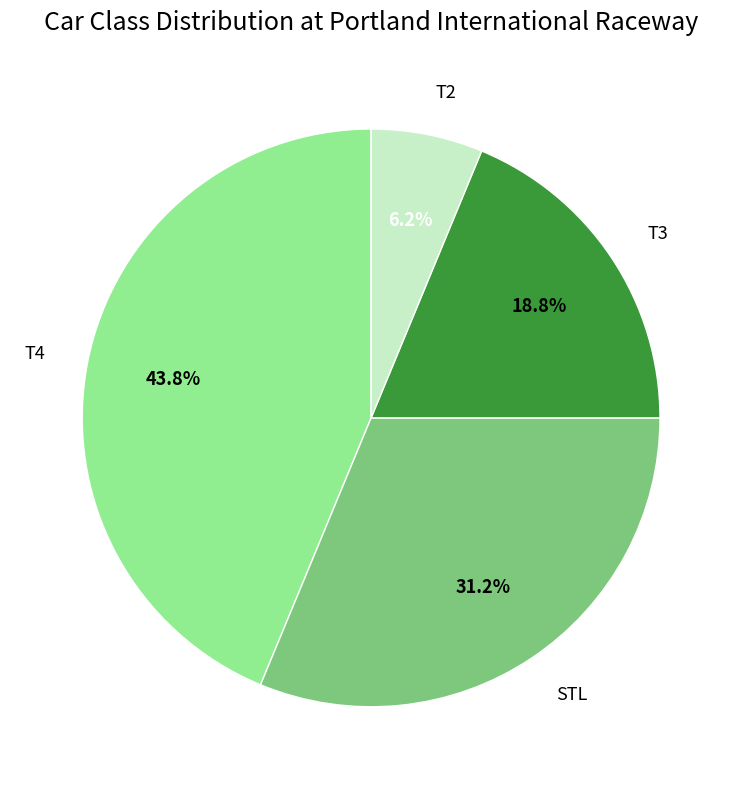

Between T4 and T3, which is larger?

T4